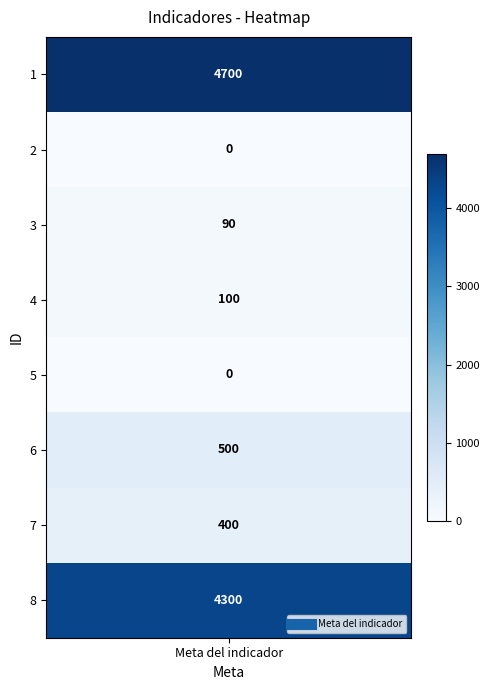

Which label corresponds to the smallest value in the chart?

2